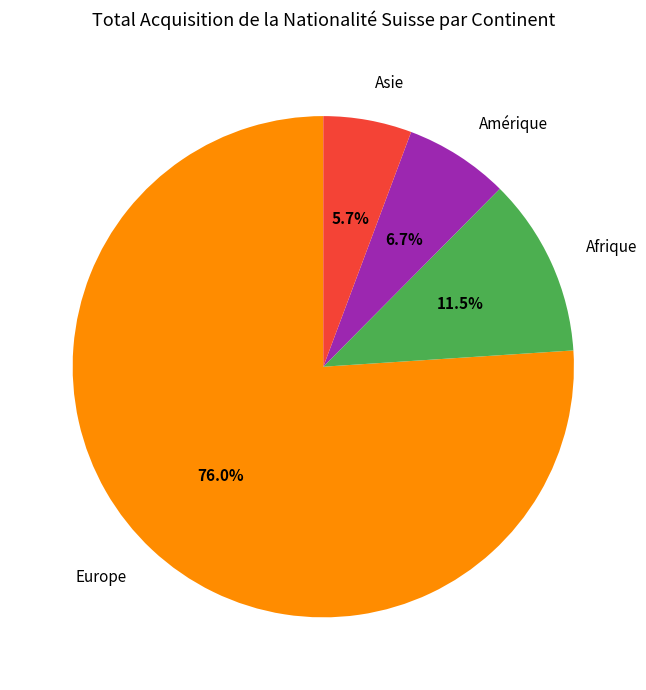

Combined, do Amérique and Asie account for over 50%?

No